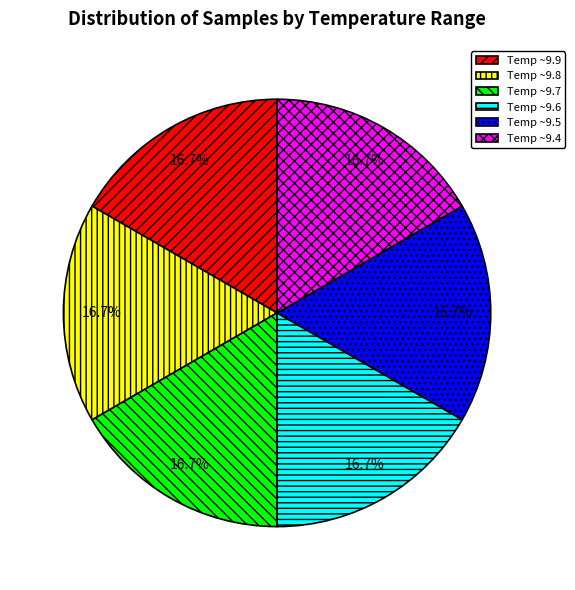

Does Temp ~9.4 account for over 50% of the chart?

No